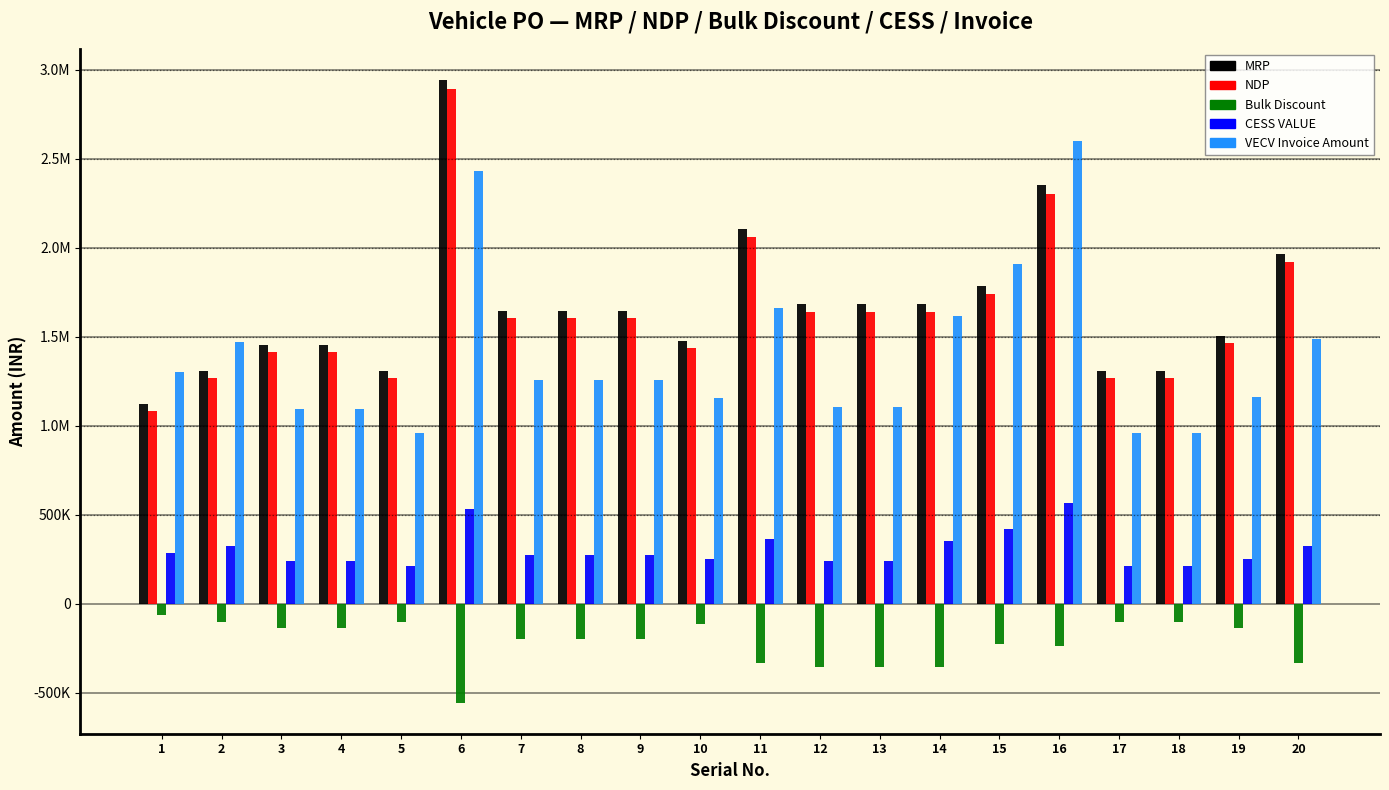

At which category is the sum across all series the highest?

6